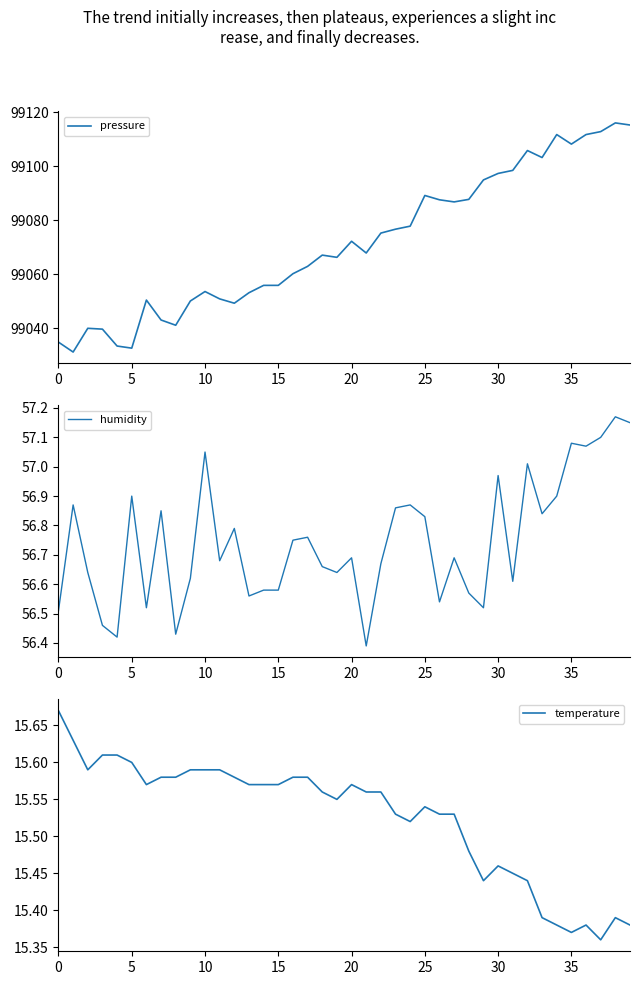

Between 32 and 36, which is larger?

36